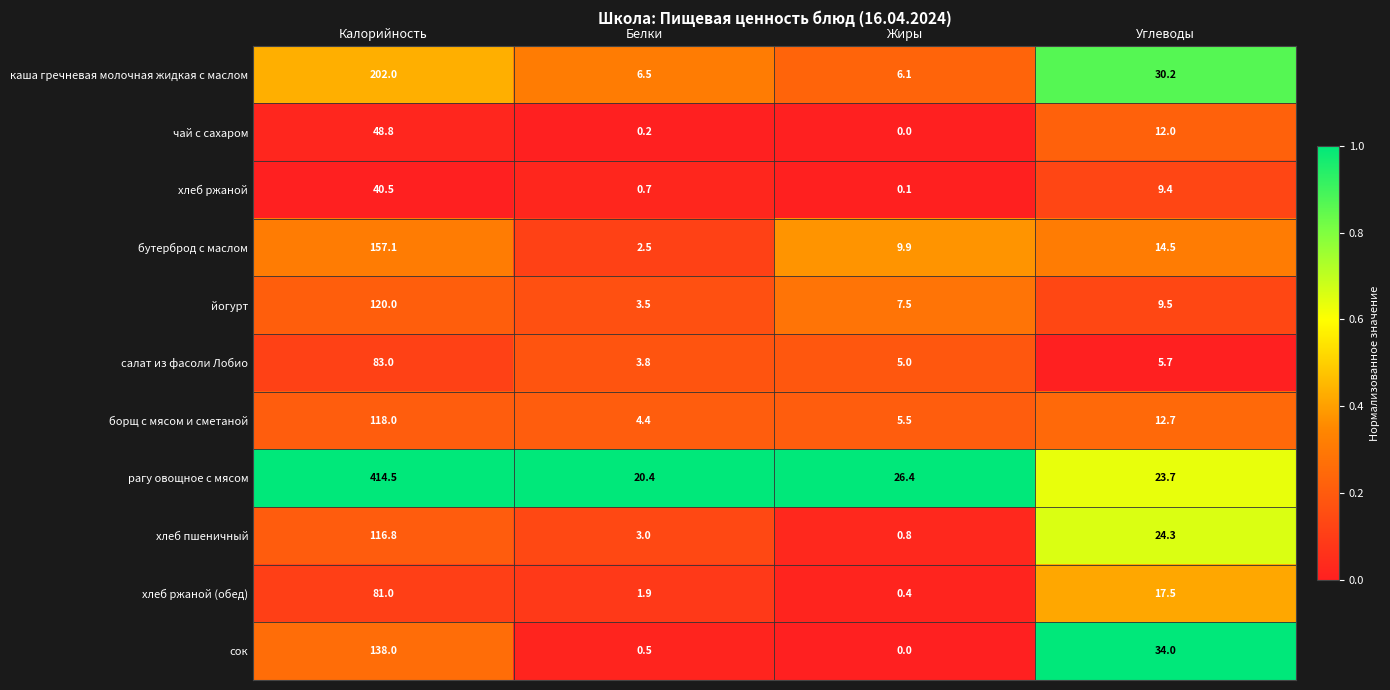

What is the difference between the highest and lowest values at Калорийность?

374.0